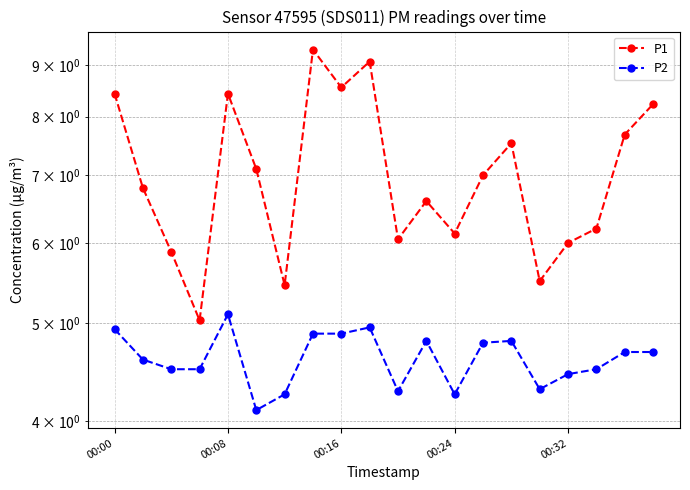

List the series in order of their overall mean, lowest first.

P2, P1